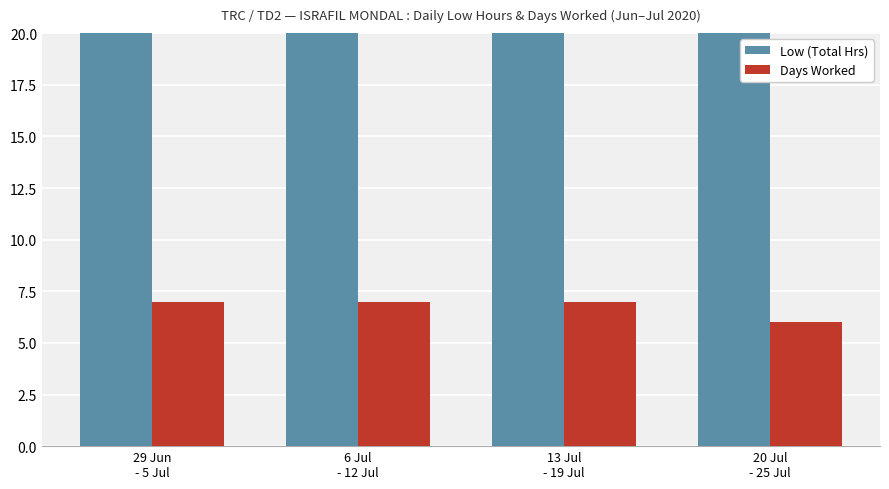

At which category does the chart reach its minimum across all series?

20 Jul
- 25 Jul